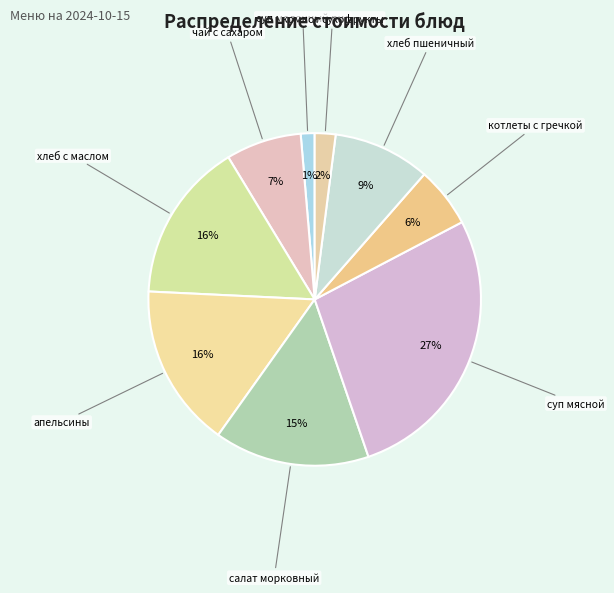

How many segments does this pie chart have?

9